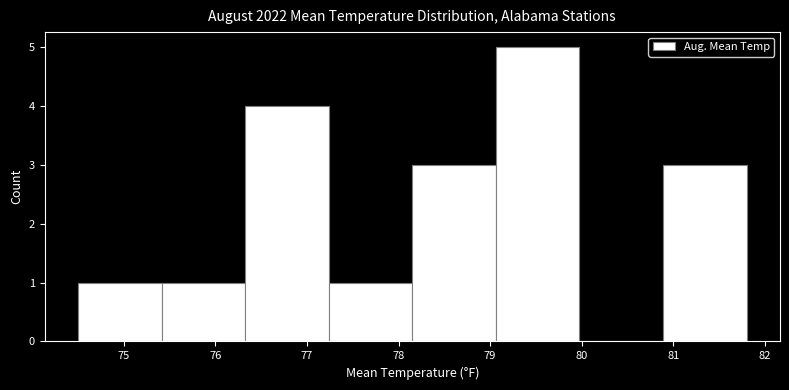

Reading left to right, list every bar in this chart as the range it spans on the x-axis followed by its height. Neither the bar edges nor the heights are printed on the chart, so give them approximately, as read against the axes.

74.5 to 75.4: 1
75.4 to 76.3: 1
76.3 to 77.2: 4
77.2 to 78.2: 1
78.2 to 79.1: 3
79.1 to 80.0: 5
80.0 to 80.9: 0
80.9 to 81.8: 3